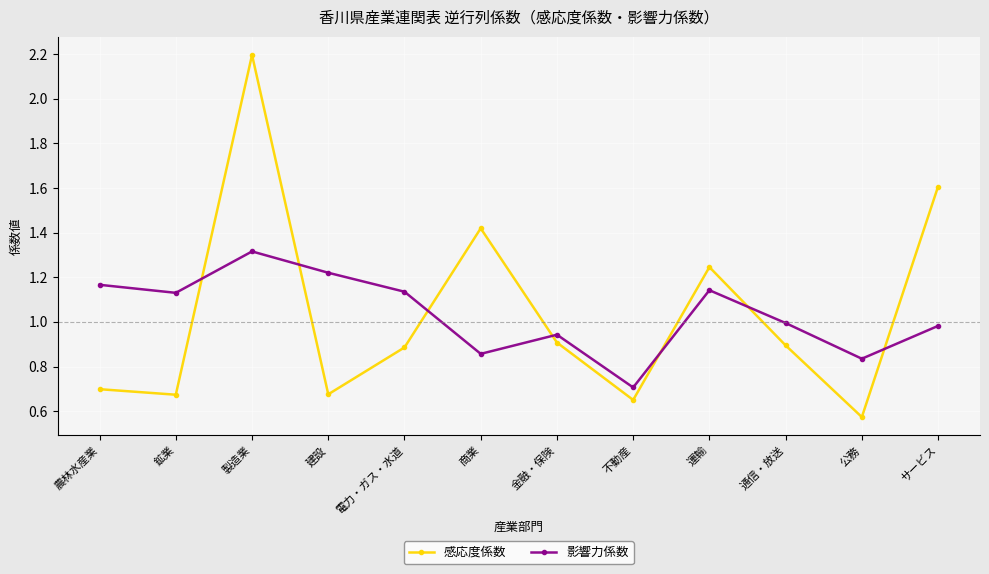

True or false: 影響力係数 has more than 0 points higher than both neighbors.

True